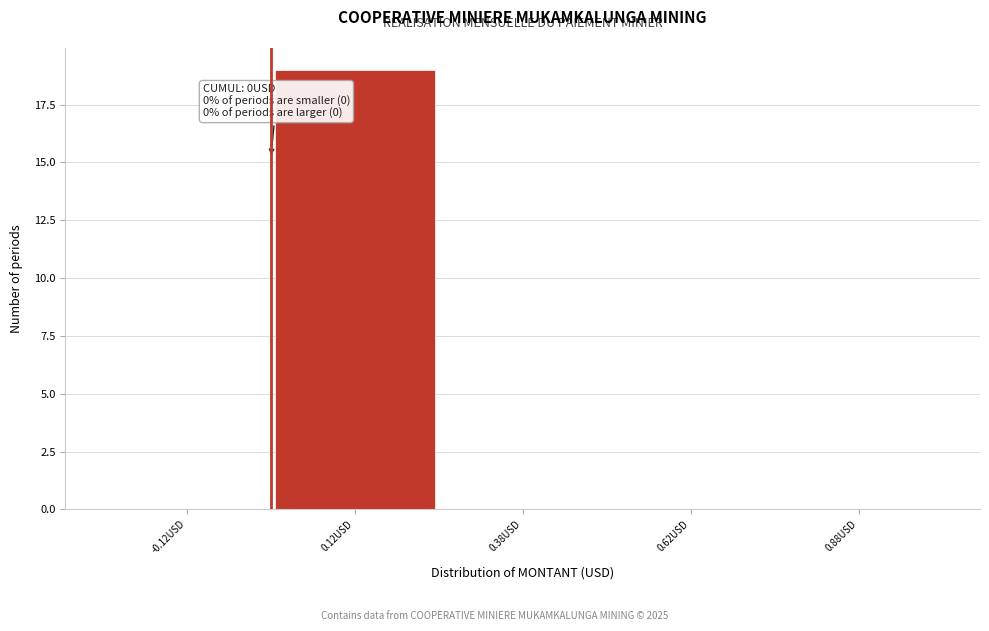

Over which range of the x-axis is the bar tallest?

0.00 to 0.25